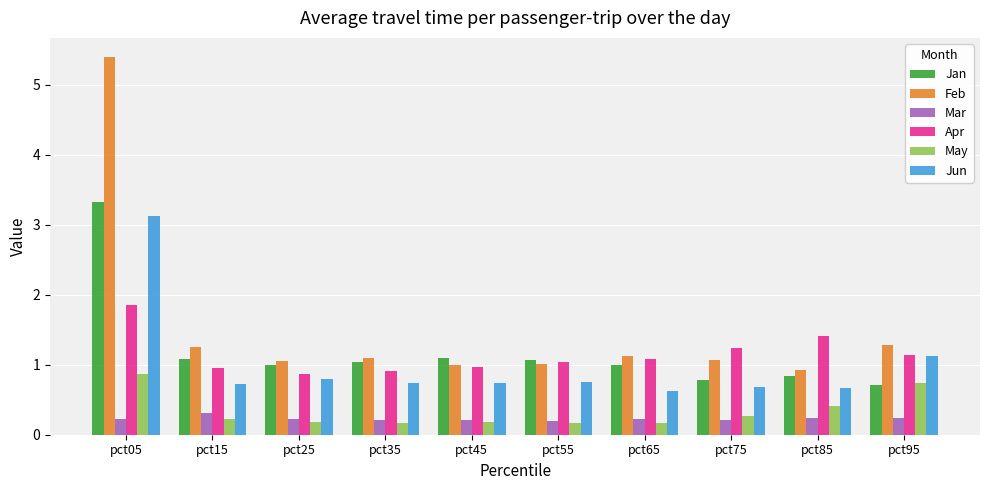

Is it true that Feb equals 0.4 at pct45?

False